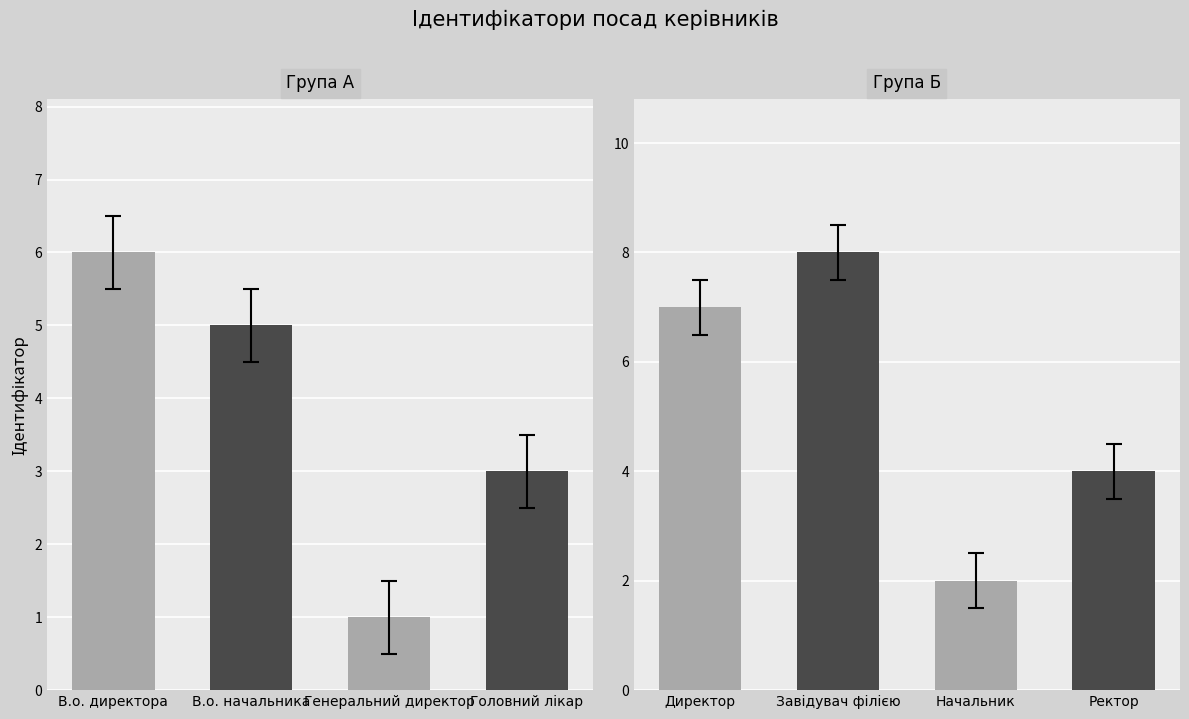

What is the value of the 2nd bar from the left?

5